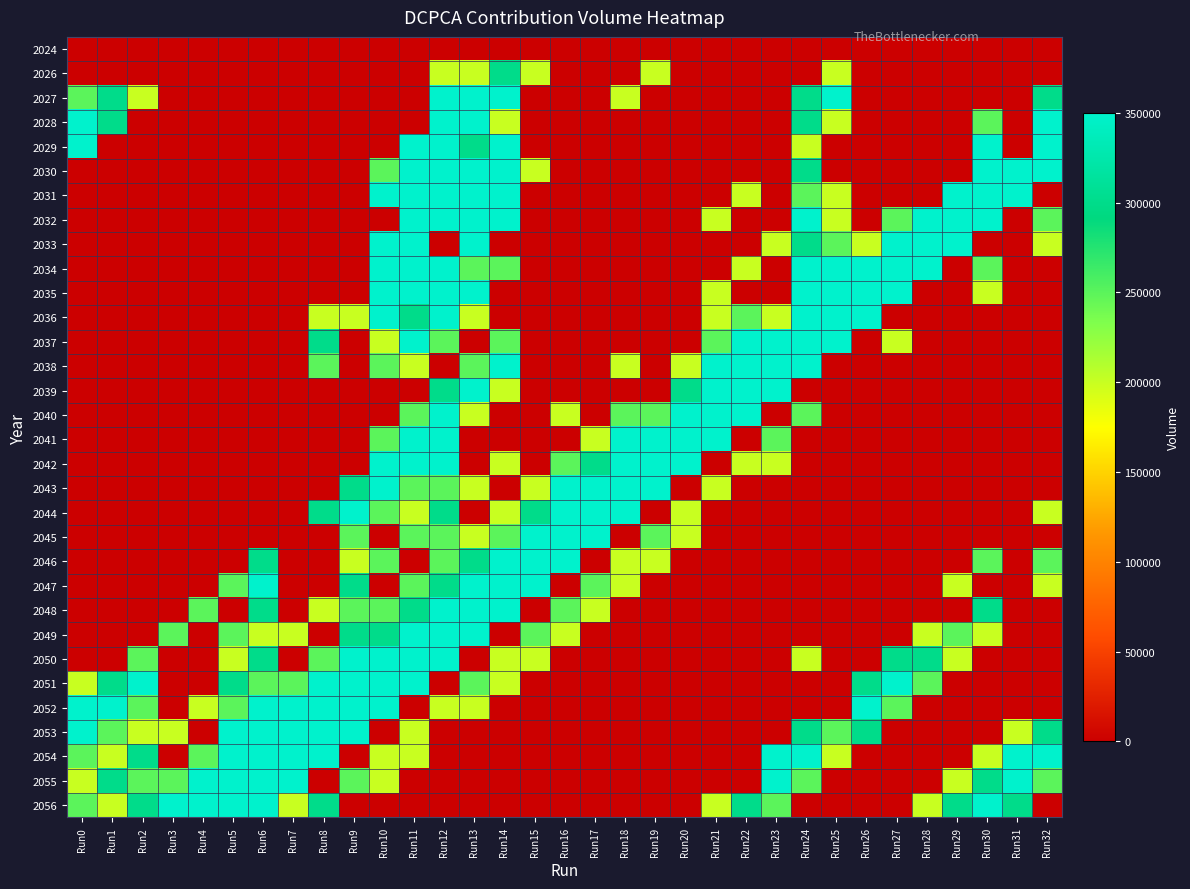

Reading left to right, what are all the values shown in this chart?

2024: Run0=0	Run1=0	Run2=0	Run3=0	Run4=0	Run5=0	Run6=0	Run7=0	Run8=0	Run9=0	Run10=0	Run11=0	Run12=0	Run13=0	Run14=0	Run15=0	Run16=0	Run17=0	Run18=0	Run19=0	Run20=0	Run21=0	Run22=0	Run23=0	Run24=0	Run25=0	Run26=0	Run27=0	Run28=0	Run29=0	Run30=0	Run31=0	Run32=0
2026: Run0=0	Run1=0	Run2=0	Run3=0	Run4=0	Run5=0	Run6=0	Run7=0	Run8=0	Run9=0	Run10=0	Run11=0	Run12=200000	Run13=200000	Run14=300000	Run15=200000	Run16=0	Run17=0	Run18=0	Run19=200000	Run20=0	Run21=0	Run22=0	Run23=0	Run24=0	Run25=200000	Run26=0	Run27=0	Run28=0	Run29=0	Run30=0	Run31=0	Run32=0
2027: Run0=250000	Run1=300000	Run2=200000	Run3=0	Run4=0	Run5=0	Run6=0	Run7=0	Run8=0	Run9=0	Run10=0	Run11=0	Run12=350000	Run13=350000	Run14=350000	Run15=0	Run16=0	Run17=0	Run18=200000	Run19=0	Run20=0	Run21=0	Run22=0	Run23=0	Run24=300000	Run25=350000	Run26=0	Run27=0	Run28=0	Run29=0	Run30=0	Run31=0	Run32=300000
2028: Run0=350000	Run1=300000	Run2=0	Run3=0	Run4=0	Run5=0	Run6=0	Run7=0	Run8=0	Run9=0	Run10=0	Run11=0	Run12=350000	Run13=350000	Run14=200000	Run15=0	Run16=0	Run17=0	Run18=0	Run19=0	Run20=0	Run21=0	Run22=0	Run23=0	Run24=300000	Run25=200000	Run26=0	Run27=0	Run28=0	Run29=0	Run30=250000	Run31=0	Run32=350000
2029: Run0=350000	Run1=0	Run2=0	Run3=0	Run4=0	Run5=0	Run6=0	Run7=0	Run8=0	Run9=0	Run10=0	Run11=350000	Run12=350000	Run13=300000	Run14=350000	Run15=0	Run16=0	Run17=0	Run18=0	Run19=0	Run20=0	Run21=0	Run22=0	Run23=0	Run24=200000	Run25=0	Run26=0	Run27=0	Run28=0	Run29=0	Run30=350000	Run31=0	Run32=350000
2030: Run0=0	Run1=0	Run2=0	Run3=0	Run4=0	Run5=0	Run6=0	Run7=0	Run8=0	Run9=0	Run10=250000	Run11=350000	Run12=350000	Run13=350000	Run14=350000	Run15=200000	Run16=0	Run17=0	Run18=0	Run19=0	Run20=0	Run21=0	Run22=0	Run23=0	Run24=300000	Run25=0	Run26=0	Run27=0	Run28=0	Run29=0	Run30=350000	Run31=350000	Run32=350000
2031: Run0=0	Run1=0	Run2=0	Run3=0	Run4=0	Run5=0	Run6=0	Run7=0	Run8=0	Run9=0	Run10=350000	Run11=350000	Run12=350000	Run13=350000	Run14=350000	Run15=0	Run16=0	Run17=0	Run18=0	Run19=0	Run20=0	Run21=0	Run22=200000	Run23=0	Run24=250000	Run25=200000	Run26=0	Run27=0	Run28=0	Run29=350000	Run30=350000	Run31=350000	Run32=0
2032: Run0=0	Run1=0	Run2=0	Run3=0	Run4=0	Run5=0	Run6=0	Run7=0	Run8=0	Run9=0	Run10=0	Run11=350000	Run12=350000	Run13=350000	Run14=350000	Run15=0	Run16=0	Run17=0	Run18=0	Run19=0	Run20=0	Run21=200000	Run22=0	Run23=0	Run24=350000	Run25=200000	Run26=0	Run27=250000	Run28=350000	Run29=350000	Run30=350000	Run31=0	Run32=250000
2033: Run0=0	Run1=0	Run2=0	Run3=0	Run4=0	Run5=0	Run6=0	Run7=0	Run8=0	Run9=0	Run10=350000	Run11=350000	Run12=0	Run13=350000	Run14=0	Run15=0	Run16=0	Run17=0	Run18=0	Run19=0	Run20=0	Run21=0	Run22=0	Run23=200000	Run24=300000	Run25=250000	Run26=200000	Run27=350000	Run28=350000	Run29=350000	Run30=0	Run31=0	Run32=200000
2034: Run0=0	Run1=0	Run2=0	Run3=0	Run4=0	Run5=0	Run6=0	Run7=0	Run8=0	Run9=0	Run10=350000	Run11=350000	Run12=350000	Run13=250000	Run14=250000	Run15=0	Run16=0	Run17=0	Run18=0	Run19=0	Run20=0	Run21=0	Run22=200000	Run23=0	Run24=350000	Run25=350000	Run26=350000	Run27=350000	Run28=350000	Run29=0	Run30=250000	Run31=0	Run32=0
2035: Run0=0	Run1=0	Run2=0	Run3=0	Run4=0	Run5=0	Run6=0	Run7=0	Run8=0	Run9=0	Run10=350000	Run11=350000	Run12=350000	Run13=350000	Run14=0	Run15=0	Run16=0	Run17=0	Run18=0	Run19=0	Run20=0	Run21=200000	Run22=0	Run23=0	Run24=350000	Run25=350000	Run26=350000	Run27=350000	Run28=0	Run29=0	Run30=200000	Run31=0	Run32=0
2036: Run0=0	Run1=0	Run2=0	Run3=0	Run4=0	Run5=0	Run6=0	Run7=0	Run8=200000	Run9=200000	Run10=350000	Run11=300000	Run12=350000	Run13=200000	Run14=0	Run15=0	Run16=0	Run17=0	Run18=0	Run19=0	Run20=0	Run21=200000	Run22=250000	Run23=200000	Run24=350000	Run25=350000	Run26=350000	Run27=0	Run28=0	Run29=0	Run30=0	Run31=0	Run32=0
2037: Run0=0	Run1=0	Run2=0	Run3=0	Run4=0	Run5=0	Run6=0	Run7=0	Run8=300000	Run9=0	Run10=200000	Run11=350000	Run12=250000	Run13=0	Run14=250000	Run15=0	Run16=0	Run17=0	Run18=0	Run19=0	Run20=0	Run21=250000	Run22=350000	Run23=350000	Run24=350000	Run25=350000	Run26=0	Run27=200000	Run28=0	Run29=0	Run30=0	Run31=0	Run32=0
2038: Run0=0	Run1=0	Run2=0	Run3=0	Run4=0	Run5=0	Run6=0	Run7=0	Run8=250000	Run9=0	Run10=250000	Run11=200000	Run12=0	Run13=250000	Run14=350000	Run15=0	Run16=0	Run17=0	Run18=200000	Run19=0	Run20=200000	Run21=350000	Run22=350000	Run23=350000	Run24=350000	Run25=0	Run26=0	Run27=0	Run28=0	Run29=0	Run30=0	Run31=0	Run32=0
2039: Run0=0	Run1=0	Run2=0	Run3=0	Run4=0	Run5=0	Run6=0	Run7=0	Run8=0	Run9=0	Run10=0	Run11=0	Run12=300000	Run13=350000	Run14=200000	Run15=0	Run16=0	Run17=0	Run18=0	Run19=0	Run20=300000	Run21=350000	Run22=350000	Run23=350000	Run24=0	Run25=0	Run26=0	Run27=0	Run28=0	Run29=0	Run30=0	Run31=0	Run32=0
2040: Run0=0	Run1=0	Run2=0	Run3=0	Run4=0	Run5=0	Run6=0	Run7=0	Run8=0	Run9=0	Run10=0	Run11=250000	Run12=350000	Run13=200000	Run14=0	Run15=0	Run16=200000	Run17=0	Run18=250000	Run19=250000	Run20=350000	Run21=350000	Run22=350000	Run23=0	Run24=250000	Run25=0	Run26=0	Run27=0	Run28=0	Run29=0	Run30=0	Run31=0	Run32=0
2041: Run0=0	Run1=0	Run2=0	Run3=0	Run4=0	Run5=0	Run6=0	Run7=0	Run8=0	Run9=0	Run10=250000	Run11=350000	Run12=350000	Run13=0	Run14=0	Run15=0	Run16=0	Run17=200000	Run18=350000	Run19=350000	Run20=350000	Run21=350000	Run22=0	Run23=250000	Run24=0	Run25=0	Run26=0	Run27=0	Run28=0	Run29=0	Run30=0	Run31=0	Run32=0
2042: Run0=0	Run1=0	Run2=0	Run3=0	Run4=0	Run5=0	Run6=0	Run7=0	Run8=0	Run9=0	Run10=350000	Run11=350000	Run12=350000	Run13=0	Run14=200000	Run15=0	Run16=250000	Run17=300000	Run18=350000	Run19=350000	Run20=350000	Run21=0	Run22=200000	Run23=200000	Run24=0	Run25=0	Run26=0	Run27=0	Run28=0	Run29=0	Run30=0	Run31=0	Run32=0
2043: Run0=0	Run1=0	Run2=0	Run3=0	Run4=0	Run5=0	Run6=0	Run7=0	Run8=0	Run9=300000	Run10=350000	Run11=250000	Run12=250000	Run13=200000	Run14=0	Run15=200000	Run16=350000	Run17=350000	Run18=350000	Run19=350000	Run20=0	Run21=200000	Run22=0	Run23=0	Run24=0	Run25=0	Run26=0	Run27=0	Run28=0	Run29=0	Run30=0	Run31=0	Run32=0
2044: Run0=0	Run1=0	Run2=0	Run3=0	Run4=0	Run5=0	Run6=0	Run7=0	Run8=300000	Run9=350000	Run10=250000	Run11=200000	Run12=300000	Run13=0	Run14=200000	Run15=300000	Run16=350000	Run17=350000	Run18=350000	Run19=0	Run20=200000	Run21=0	Run22=0	Run23=0	Run24=0	Run25=0	Run26=0	Run27=0	Run28=0	Run29=0	Run30=0	Run31=0	Run32=200000
2045: Run0=0	Run1=0	Run2=0	Run3=0	Run4=0	Run5=0	Run6=0	Run7=0	Run8=0	Run9=250000	Run10=0	Run11=250000	Run12=250000	Run13=200000	Run14=250000	Run15=350000	Run16=350000	Run17=350000	Run18=0	Run19=250000	Run20=200000	Run21=0	Run22=0	Run23=0	Run24=0	Run25=0	Run26=0	Run27=0	Run28=0	Run29=0	Run30=0	Run31=0	Run32=0
2046: Run0=0	Run1=0	Run2=0	Run3=0	Run4=0	Run5=0	Run6=300000	Run7=0	Run8=0	Run9=200000	Run10=250000	Run11=0	Run12=250000	Run13=300000	Run14=350000	Run15=350000	Run16=350000	Run17=0	Run18=200000	Run19=200000	Run20=0	Run21=0	Run22=0	Run23=0	Run24=0	Run25=0	Run26=0	Run27=0	Run28=0	Run29=0	Run30=250000	Run31=0	Run32=250000
2047: Run0=0	Run1=0	Run2=0	Run3=0	Run4=0	Run5=250000	Run6=350000	Run7=0	Run8=0	Run9=300000	Run10=0	Run11=250000	Run12=300000	Run13=350000	Run14=350000	Run15=350000	Run16=0	Run17=250000	Run18=200000	Run19=0	Run20=0	Run21=0	Run22=0	Run23=0	Run24=0	Run25=0	Run26=0	Run27=0	Run28=0	Run29=200000	Run30=0	Run31=0	Run32=200000
2048: Run0=0	Run1=0	Run2=0	Run3=0	Run4=250000	Run5=0	Run6=300000	Run7=0	Run8=200000	Run9=250000	Run10=250000	Run11=300000	Run12=350000	Run13=350000	Run14=350000	Run15=0	Run16=250000	Run17=200000	Run18=0	Run19=0	Run20=0	Run21=0	Run22=0	Run23=0	Run24=0	Run25=0	Run26=0	Run27=0	Run28=0	Run29=0	Run30=300000	Run31=0	Run32=0
2049: Run0=0	Run1=0	Run2=0	Run3=250000	Run4=0	Run5=250000	Run6=200000	Run7=200000	Run8=0	Run9=300000	Run10=300000	Run11=350000	Run12=350000	Run13=350000	Run14=0	Run15=250000	Run16=200000	Run17=0	Run18=0	Run19=0	Run20=0	Run21=0	Run22=0	Run23=0	Run24=0	Run25=0	Run26=0	Run27=0	Run28=200000	Run29=250000	Run30=200000	Run31=0	Run32=0
2050: Run0=0	Run1=0	Run2=250000	Run3=0	Run4=0	Run5=200000	Run6=300000	Run7=0	Run8=250000	Run9=350000	Run10=350000	Run11=350000	Run12=350000	Run13=0	Run14=200000	Run15=200000	Run16=0	Run17=0	Run18=0	Run19=0	Run20=0	Run21=0	Run22=0	Run23=0	Run24=200000	Run25=0	Run26=0	Run27=300000	Run28=300000	Run29=200000	Run30=0	Run31=0	Run32=0
2051: Run0=200000	Run1=300000	Run2=350000	Run3=0	Run4=0	Run5=300000	Run6=250000	Run7=250000	Run8=350000	Run9=350000	Run10=350000	Run11=350000	Run12=0	Run13=250000	Run14=200000	Run15=0	Run16=0	Run17=0	Run18=0	Run19=0	Run20=0	Run21=0	Run22=0	Run23=0	Run24=0	Run25=0	Run26=300000	Run27=350000	Run28=250000	Run29=0	Run30=0	Run31=0	Run32=0
2052: Run0=350000	Run1=350000	Run2=250000	Run3=0	Run4=200000	Run5=250000	Run6=350000	Run7=350000	Run8=350000	Run9=350000	Run10=350000	Run11=0	Run12=200000	Run13=200000	Run14=0	Run15=0	Run16=0	Run17=0	Run18=0	Run19=0	Run20=0	Run21=0	Run22=0	Run23=0	Run24=0	Run25=0	Run26=350000	Run27=250000	Run28=0	Run29=0	Run30=0	Run31=0	Run32=0
2053: Run0=350000	Run1=250000	Run2=200000	Run3=200000	Run4=0	Run5=350000	Run6=350000	Run7=350000	Run8=350000	Run9=350000	Run10=0	Run11=200000	Run12=0	Run13=0	Run14=0	Run15=0	Run16=0	Run17=0	Run18=0	Run19=0	Run20=0	Run21=0	Run22=0	Run23=0	Run24=300000	Run25=250000	Run26=300000	Run27=0	Run28=0	Run29=0	Run30=0	Run31=200000	Run32=300000
2054: Run0=250000	Run1=200000	Run2=300000	Run3=0	Run4=250000	Run5=350000	Run6=350000	Run7=350000	Run8=350000	Run9=0	Run10=200000	Run11=200000	Run12=0	Run13=0	Run14=0	Run15=0	Run16=0	Run17=0	Run18=0	Run19=0	Run20=0	Run21=0	Run22=0	Run23=350000	Run24=350000	Run25=200000	Run26=0	Run27=0	Run28=0	Run29=0	Run30=200000	Run31=350000	Run32=350000
2055: Run0=200000	Run1=300000	Run2=250000	Run3=250000	Run4=350000	Run5=350000	Run6=350000	Run7=350000	Run8=0	Run9=250000	Run10=200000	Run11=0	Run12=0	Run13=0	Run14=0	Run15=0	Run16=0	Run17=0	Run18=0	Run19=0	Run20=0	Run21=0	Run22=0	Run23=350000	Run24=250000	Run25=0	Run26=0	Run27=0	Run28=0	Run29=200000	Run30=300000	Run31=350000	Run32=250000
2056: Run0=250000	Run1=200000	Run2=300000	Run3=350000	Run4=350000	Run5=350000	Run6=350000	Run7=200000	Run8=300000	Run9=0	Run10=0	Run11=0	Run12=0	Run13=0	Run14=0	Run15=0	Run16=0	Run17=0	Run18=0	Run19=0	Run20=0	Run21=200000	Run22=300000	Run23=250000	Run24=0	Run25=0	Run26=0	Run27=0	Run28=200000	Run29=300000	Run30=350000	Run31=300000	Run32=0